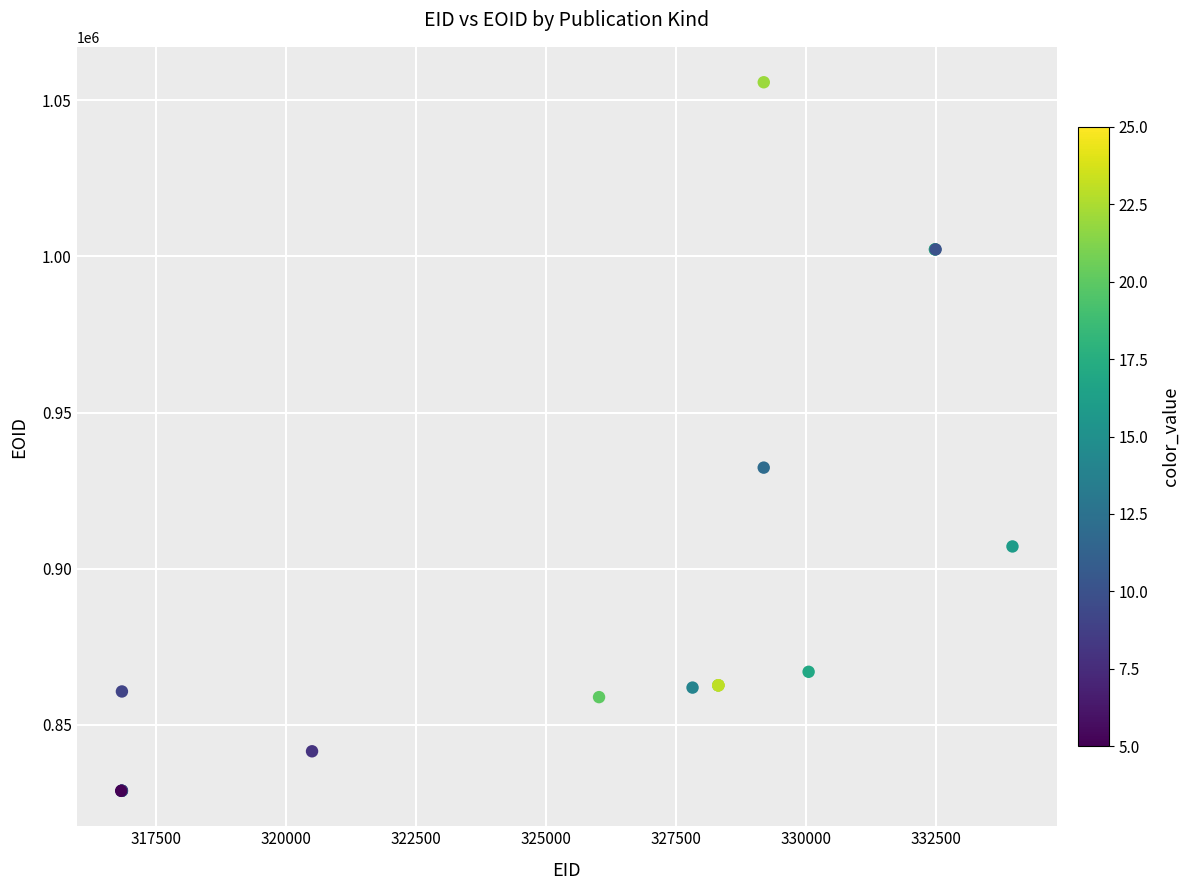

What Y value in the scatter plot is closest to 942310?

932355